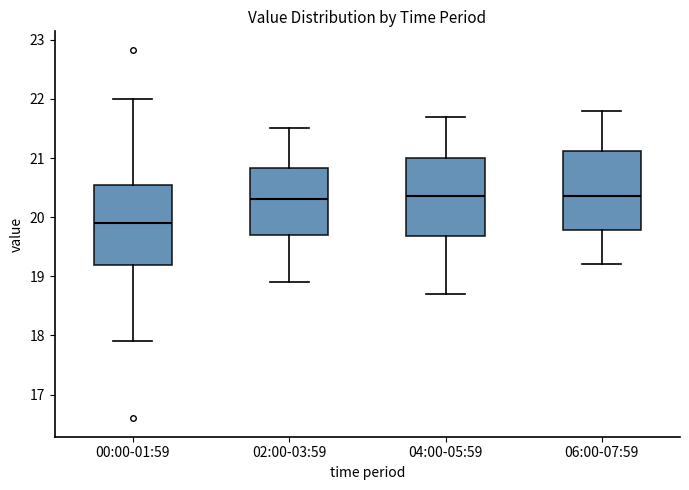

Where is the upper edge of the box for 00:00-01:59 on the y-axis? The values are not printed on the chart, so give them approximately, as read against the axis.

20.5